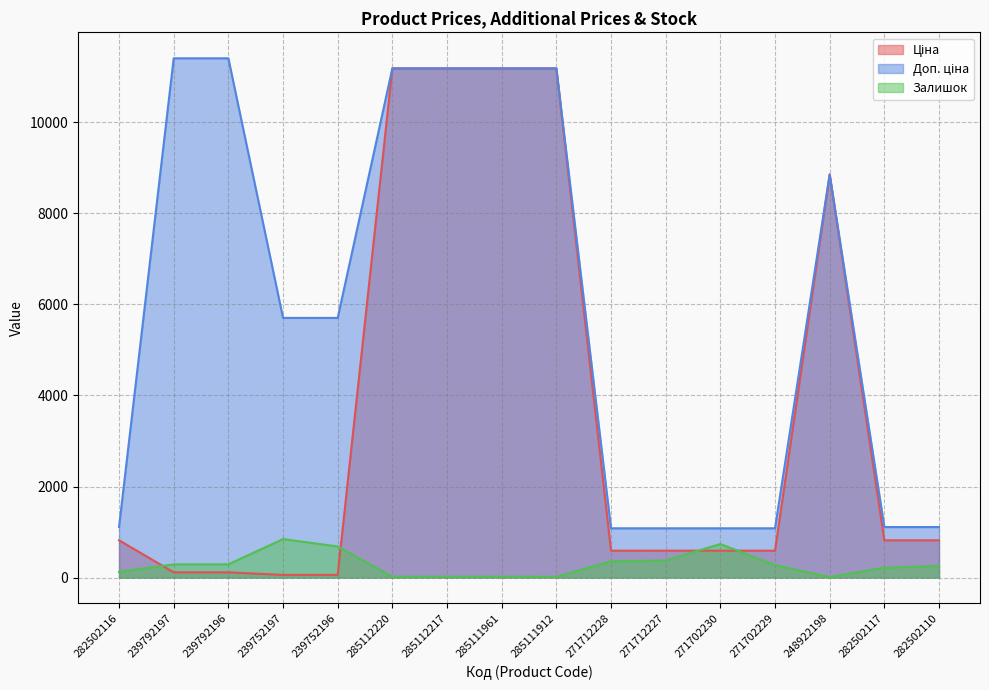

Reading left to right, extract all data points from this chart.

Ціна: 818.5	114.1	114.1	57.0	57.0	11188.2	11188.2	11188.2	11188.2	589.9	589.9	589.9	589.9	8856.7	818.5	818.5
Доп. ціна: 1109.2	11410.0	11410.0	5705.0	5705.0	11188.2	11188.2	11188.2	11188.2	1081.7	1081.7	1081.7	1081.7	8856.7	1109.2	1109.2
Залишок: 125.0	289.0	290.0	845.0	683.0	17.0	17.0	17.0	15.0	357.0	374.0	736.0	273.0	11.0	215.0	256.0